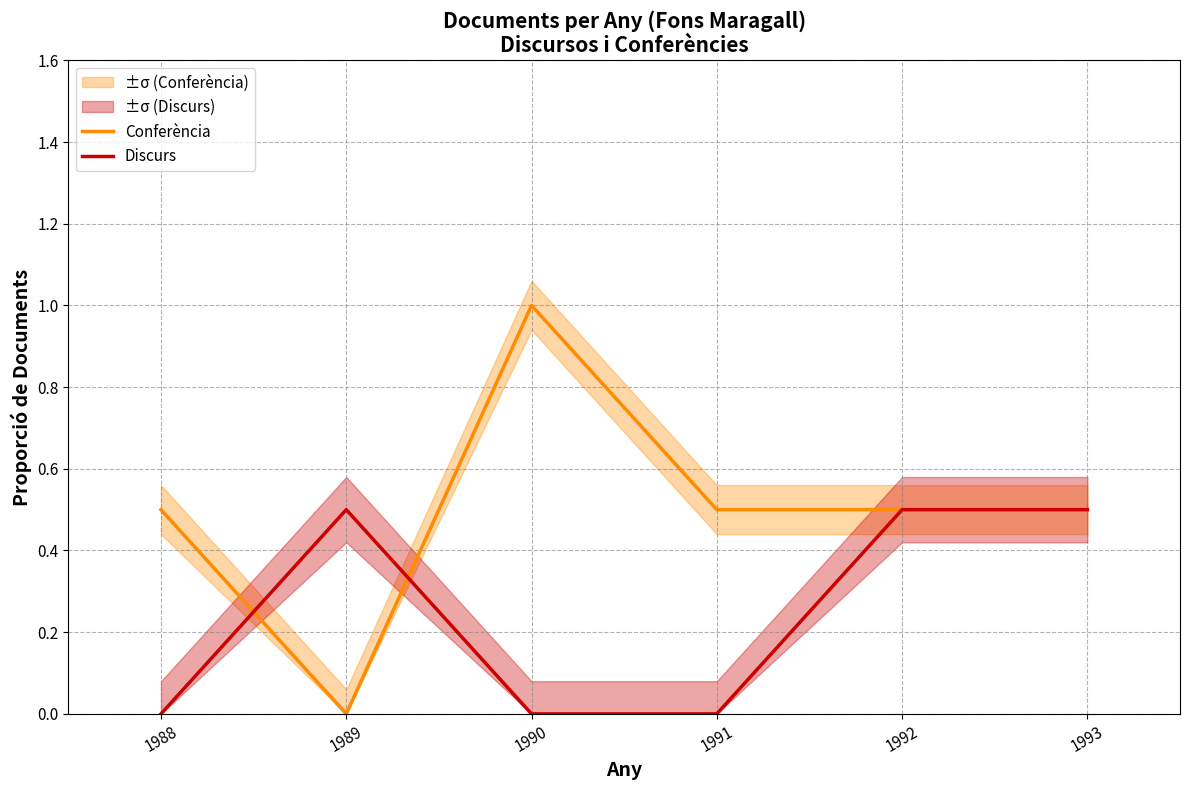

What is the difference between the maximum and minimum values in the Discurs series?

0.5